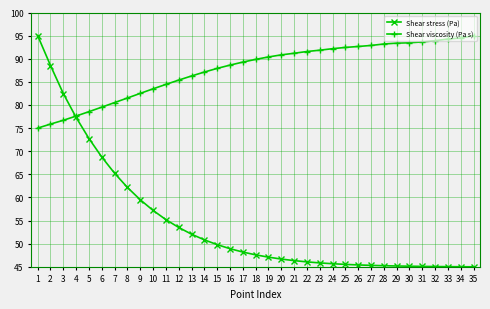

What is the value of the Shear stress (Pa) point at the 28th from the left?

45.2